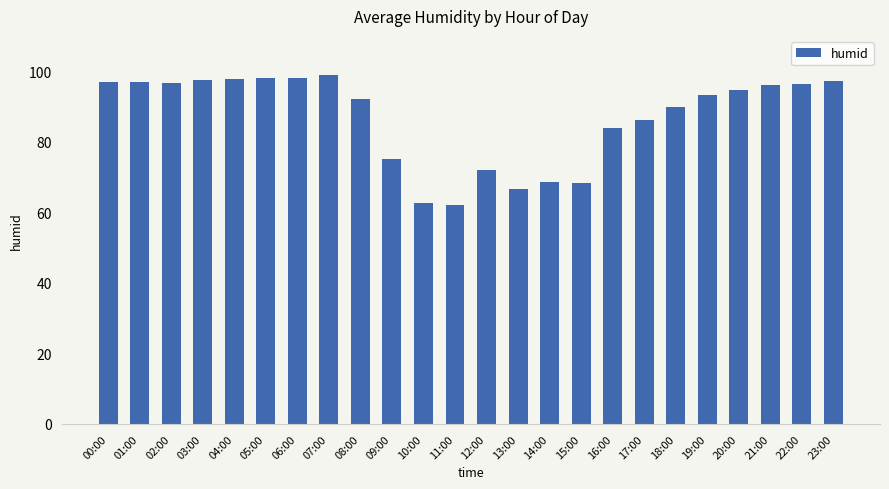

Is it true that the value at 18:00 is 89.9?

True